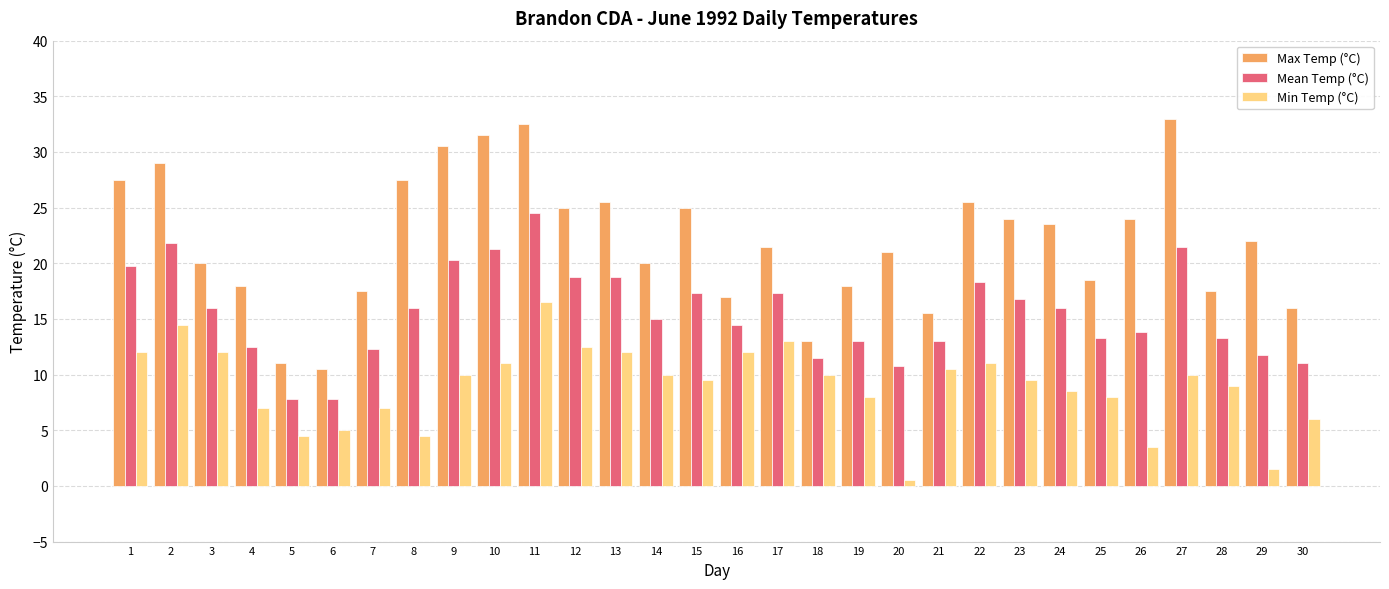

How many data points in Max Temp (°C) are less than 22?

15